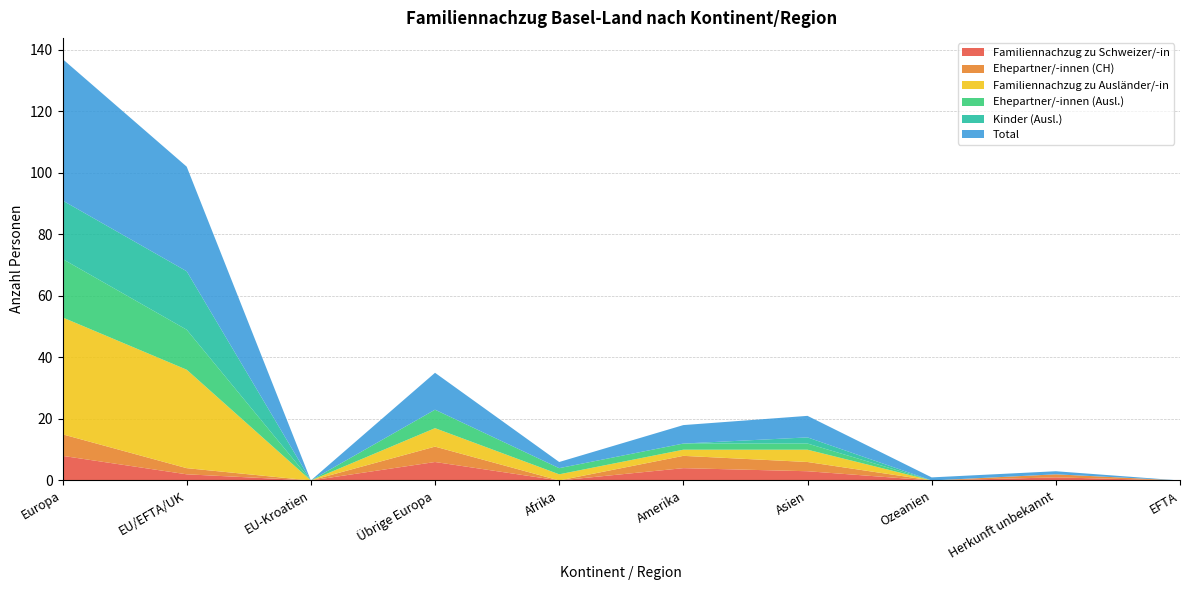

Reading left to right, list all the values displayed in this chart.

Familiennachzug zu Schweizer/-in: 8	2	0	6	0	4	3	0	1	0
Ehepartner/-innen (CH): 7	2	0	5	0	4	3	0	1	0
Familiennachzug zu Ausländer/-in: 38	32	0	6	2	2	4	0	0	0
Ehepartner/-innen (Ausl.): 19	13	0	6	2	2	2	0	0	0
Kinder (Ausl.): 19	19	0	0	0	0	2	0	0	0
Total: 46	34	0	12	2	6	7	1	1	0